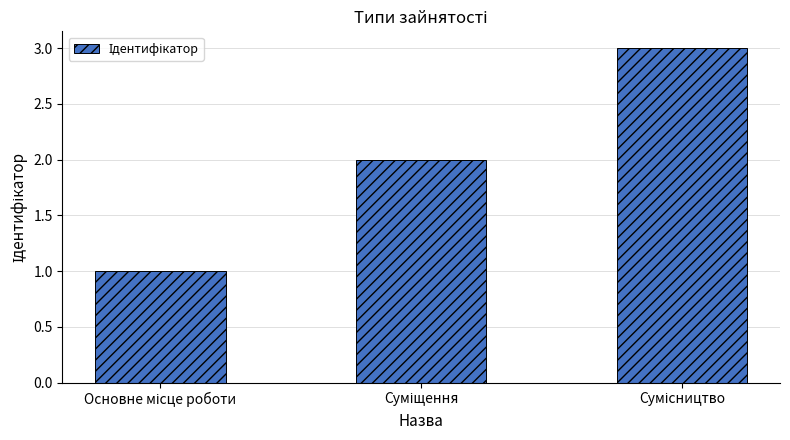

Does the chart contain stacked bars?

No